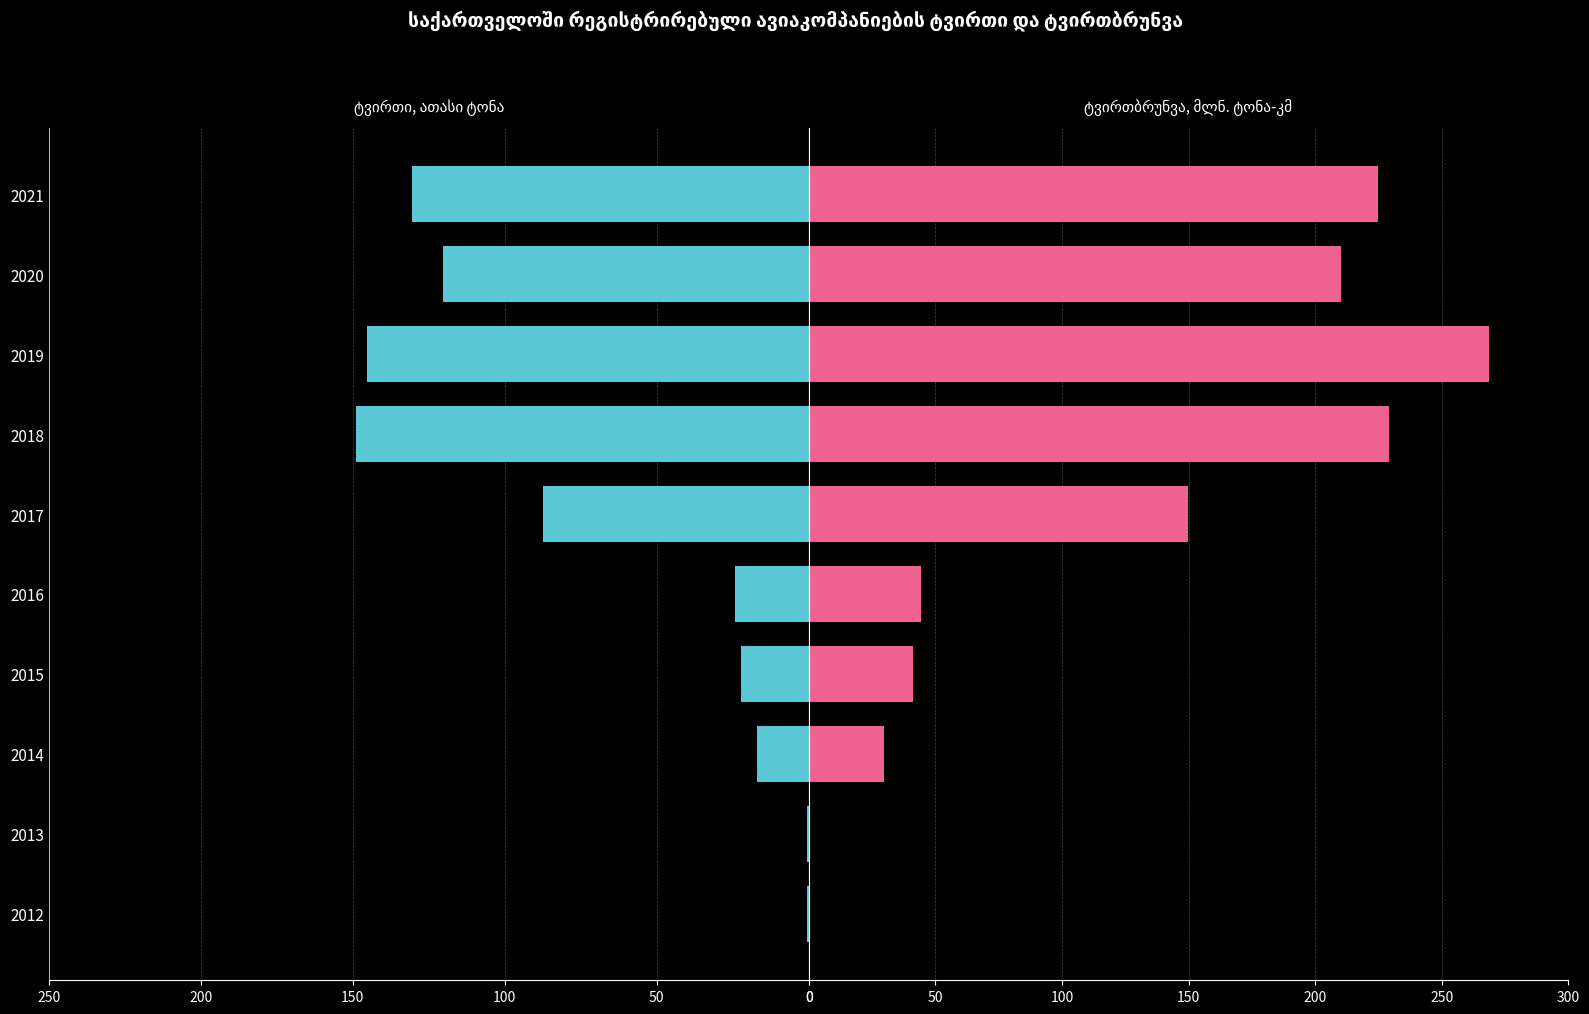

The ტვირთი, ათასი ტონა series shows 34.3 at 2015. True or false?

False